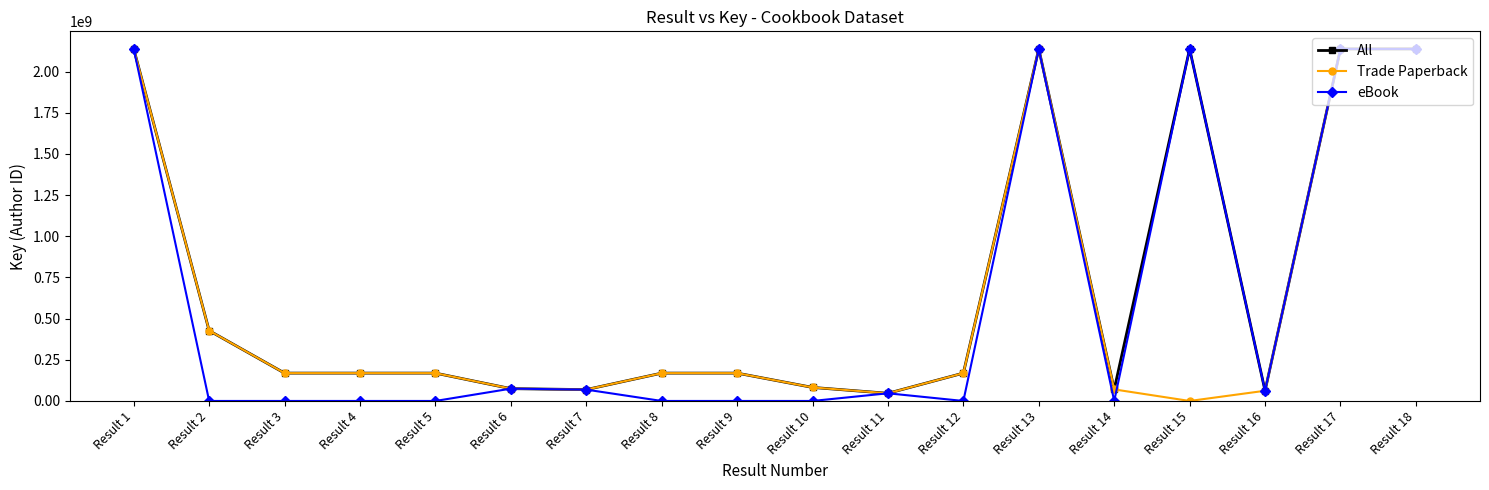

True or false: eBook has more than 1 interior local peaks.

True